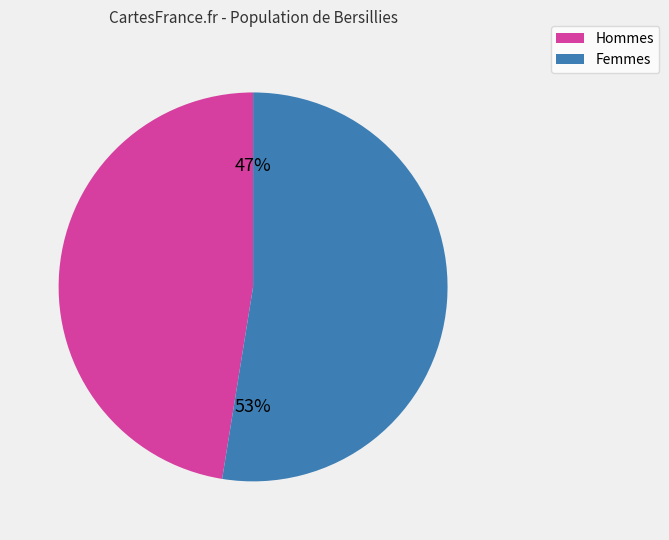

How many slices are in this pie chart?

2